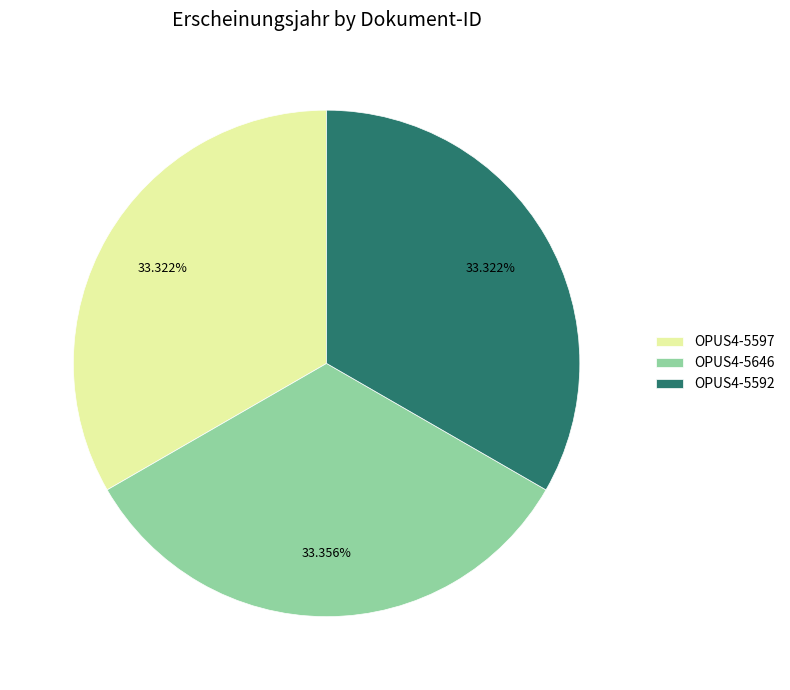

To the nearest percent, what percentage of the pie is OPUS4-5597?

33%